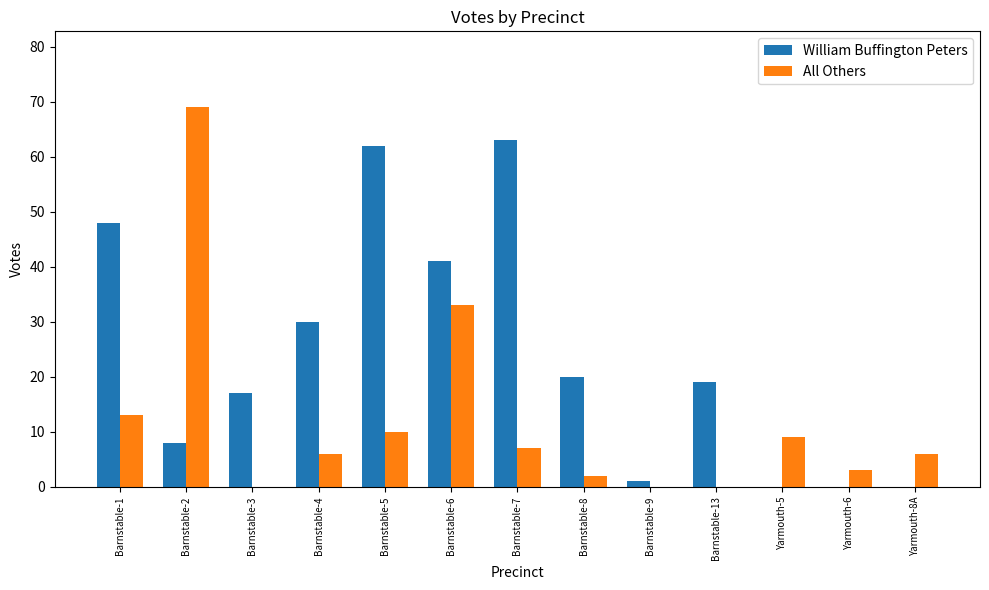

At which category does the chart reach its peak across all series?

Barnstable-2